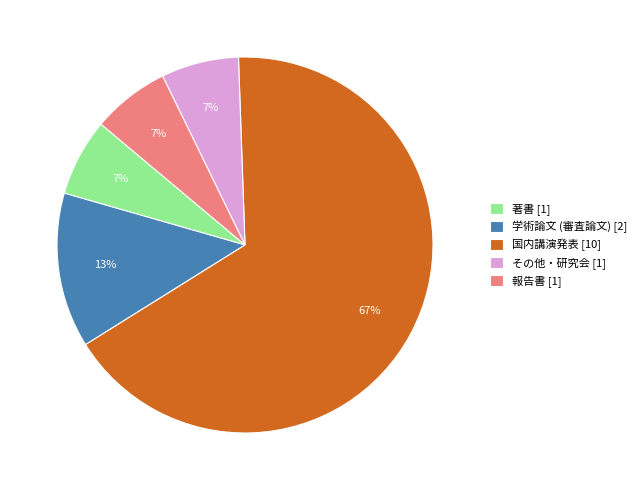

Is it true that 著書 is 1% of the pie?

False